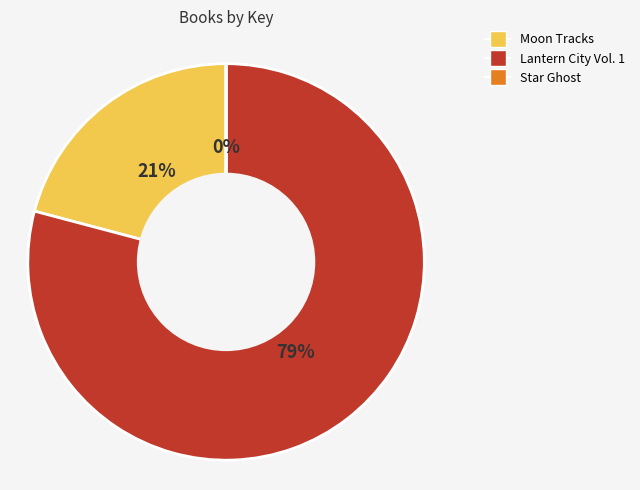

Is Moon Tracks the majority of the pie?

No